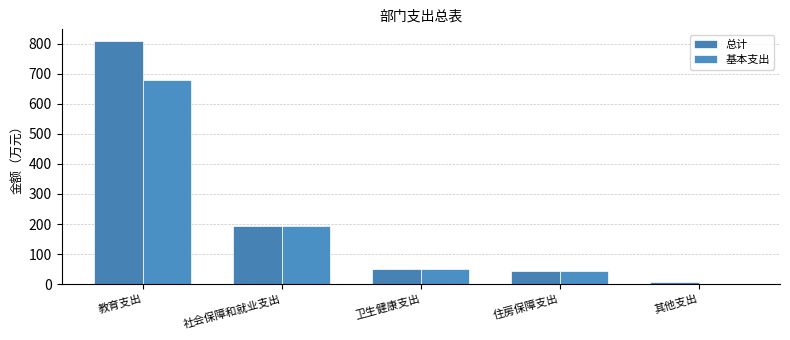

List the series in order of their overall mean, lowest first.

基本支出, 总计